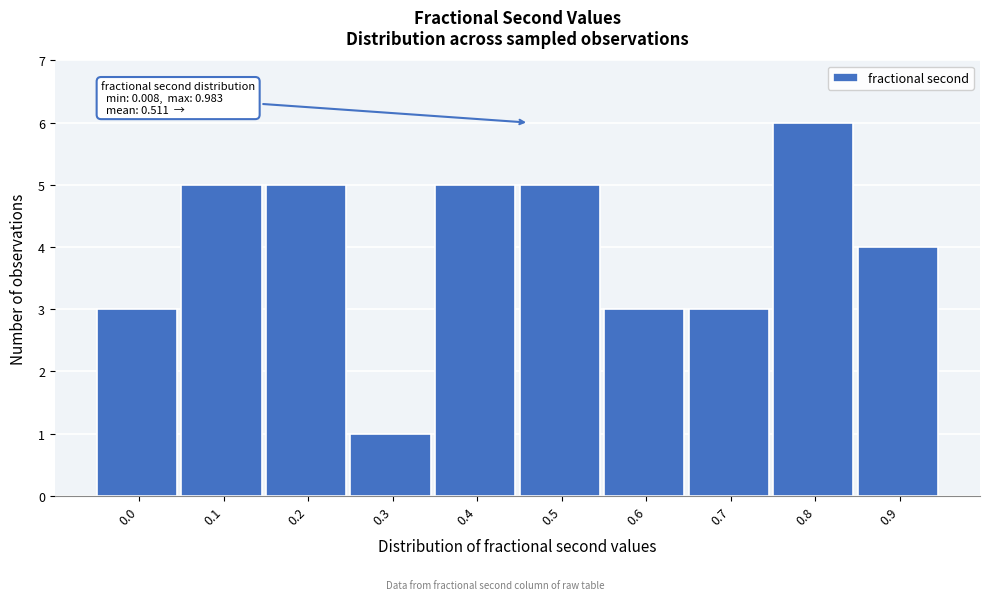

Reading left to right, list all the values displayed in this chart.

3	5	5	1	5	5	3	3	6	4